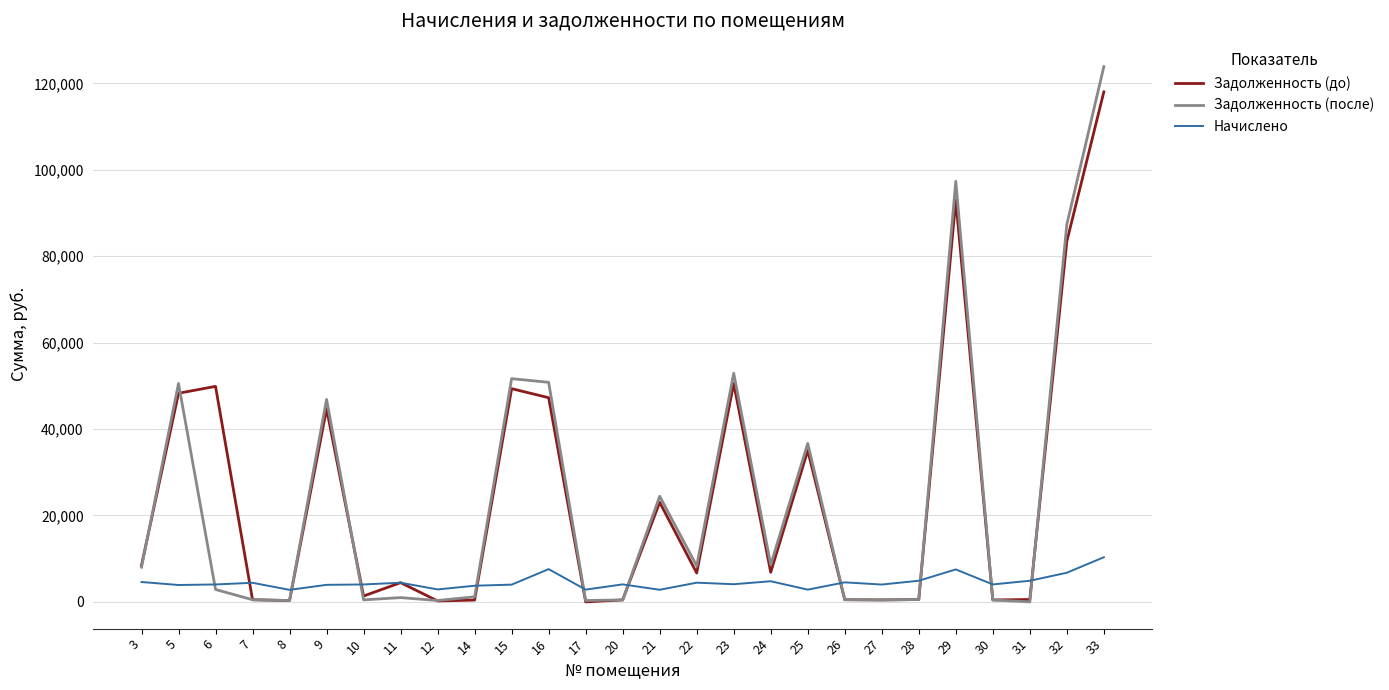

Which series has the widest spread of values?

Задолженность (после)